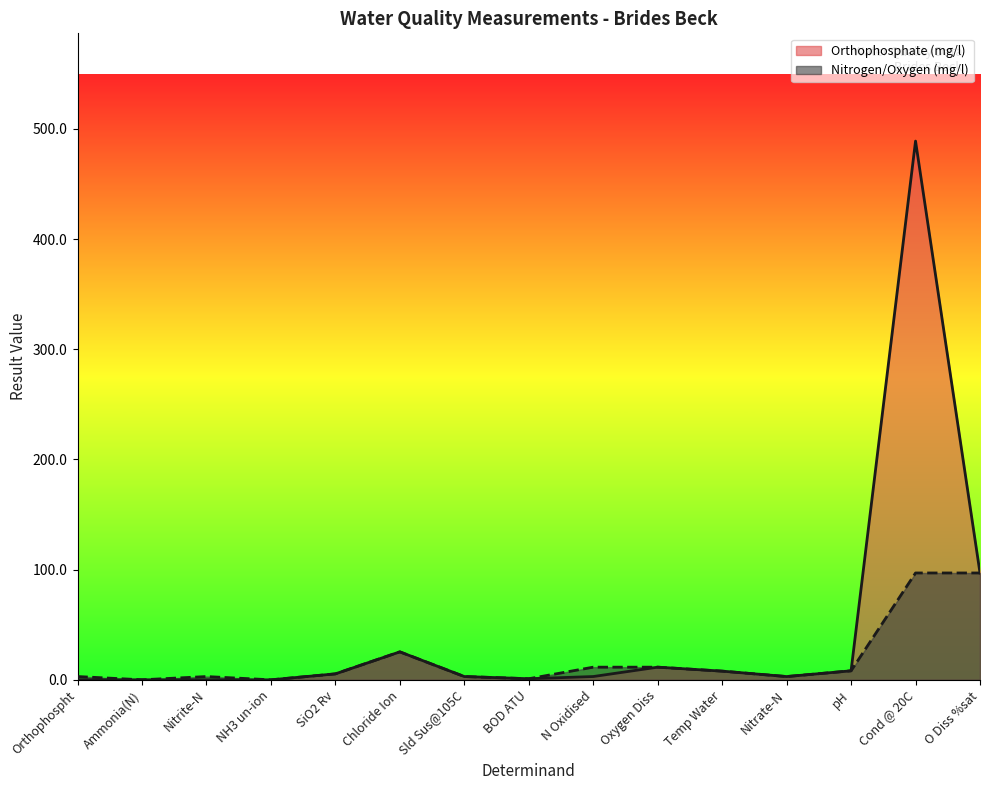

Reading right to left, transcribe all the data shown in this chart.

Orthophosphate (mg/l) (line): O Diss %sat=97.0	Cond @ 20C=489.0	pH=8.2	Nitrate-N=3.0	Temp Water=7.9	Oxygen Diss=11.5	N Oxidised=3.0	BOD ATU=1.0	Sld Sus@105C=3.0	Chloride Ion=25.4	SiO2 Rv=5.4	NH3 un-ion=0.0	Nitrite-N=0.0	Ammonia(N)=0.0	Orthophospht=0.1
Nitrogen/Oxygen (mg/l) (line): O Diss %sat=97.0	Cond @ 20C=97.0	pH=8.2	Nitrate-N=3.0	Temp Water=7.9	Oxygen Diss=11.5	N Oxidised=11.5	BOD ATU=1.0	Sld Sus@105C=3.0	Chloride Ion=25.4	SiO2 Rv=5.4	NH3 un-ion=0.0	Nitrite-N=3.0	Ammonia(N)=0.0	Orthophospht=3.0